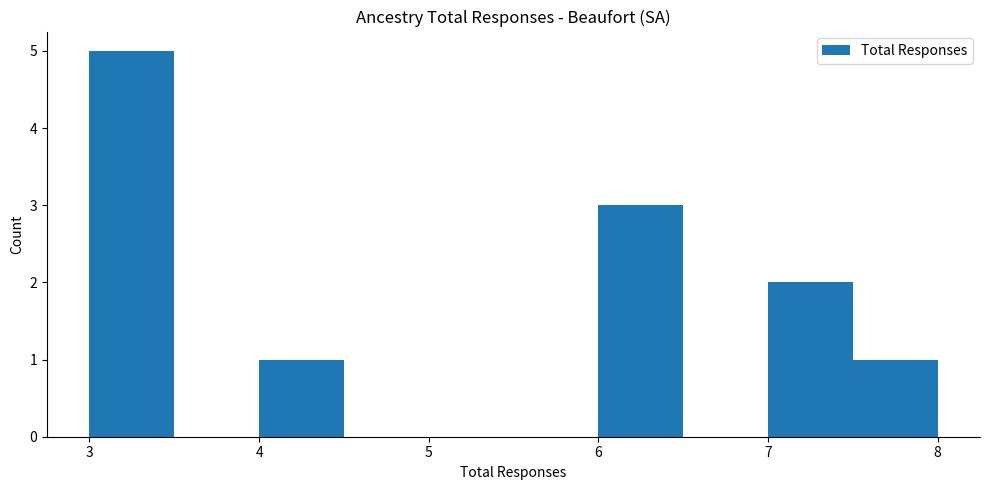

Reading left to right, transcribe this chart: for each bar, give the range it covers on the x-axis and its height. The values are not printed on the chart, so give them approximately, as read against the axis.

3.0 to 3.5: 5
3.5 to 4.0: 0
4.0 to 4.5: 1
4.5 to 5.0: 0
5.0 to 5.5: 0
5.5 to 6.0: 0
6.0 to 6.5: 3
6.5 to 7.0: 0
7.0 to 7.5: 2
7.5 to 8.0: 1